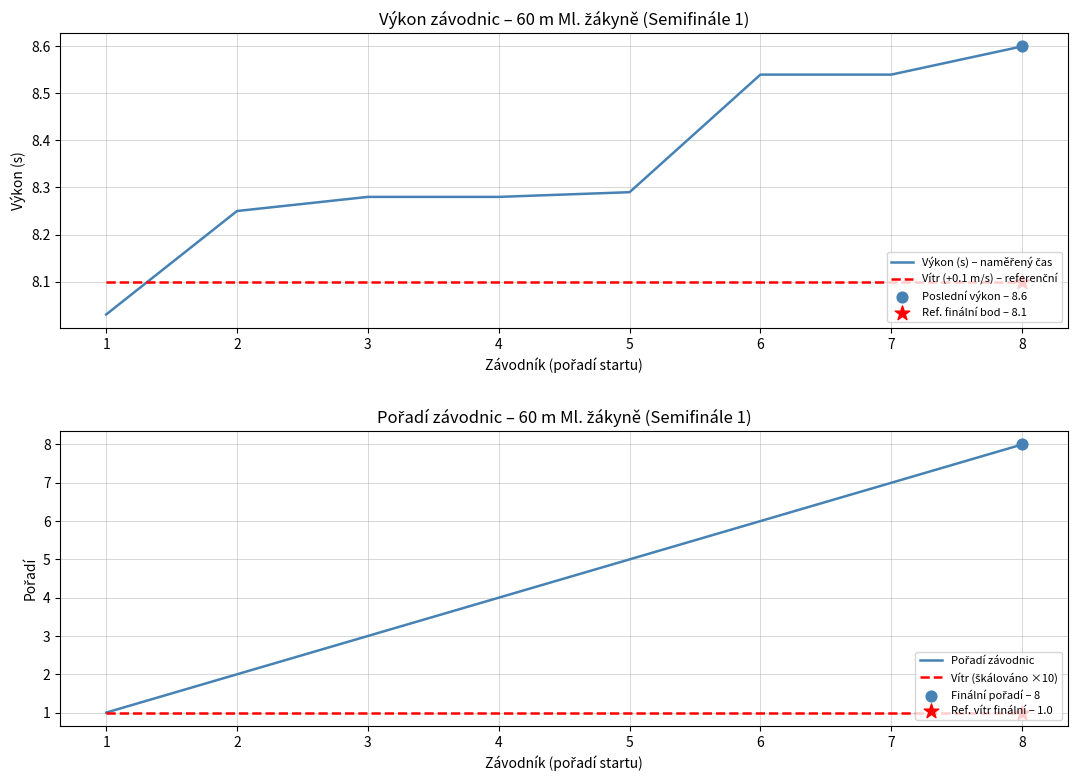

What are all the series names shown in the legend?

Výkon (s) – naměřený čas, Vítr (+0.1 m/s) – referenční, Pořadí závodnic, Vítr (škálováno ×10)